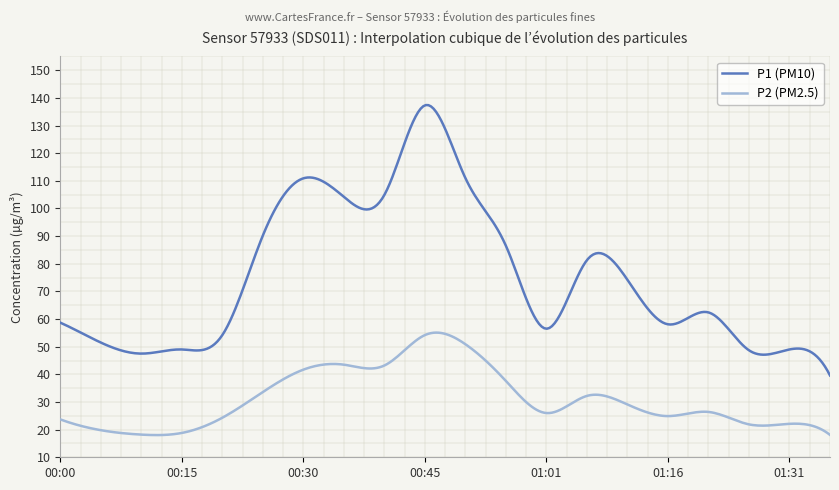

True or false: P1 (PM10) and P2 (PM2.5) intersect in this chart.

False